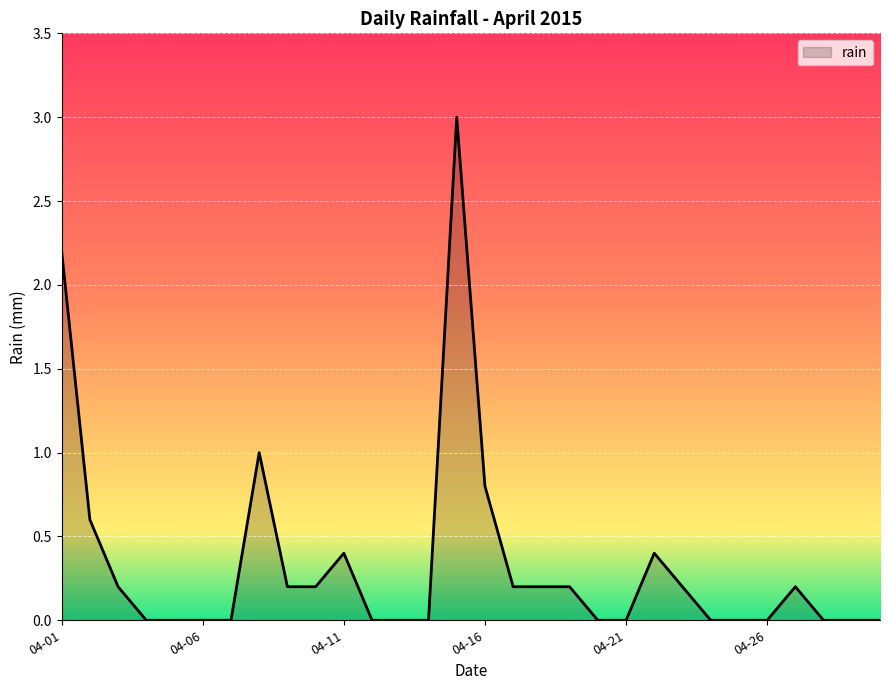

What is the difference between the maximum and minimum values?

3.0